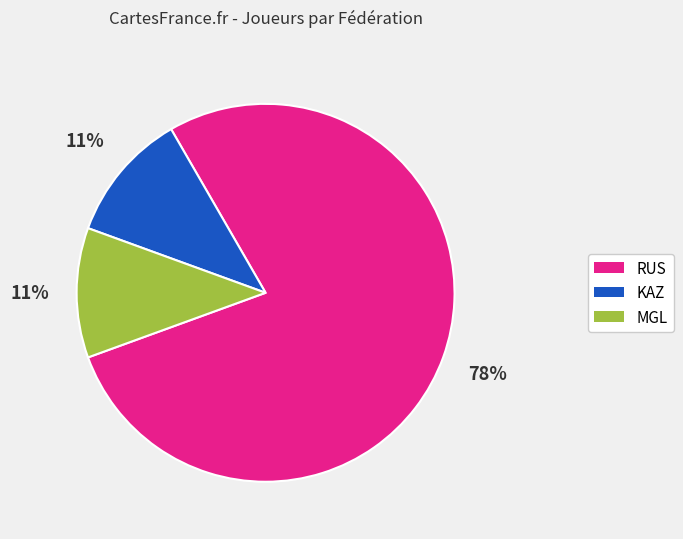

Does any single category account for the majority?

Yes